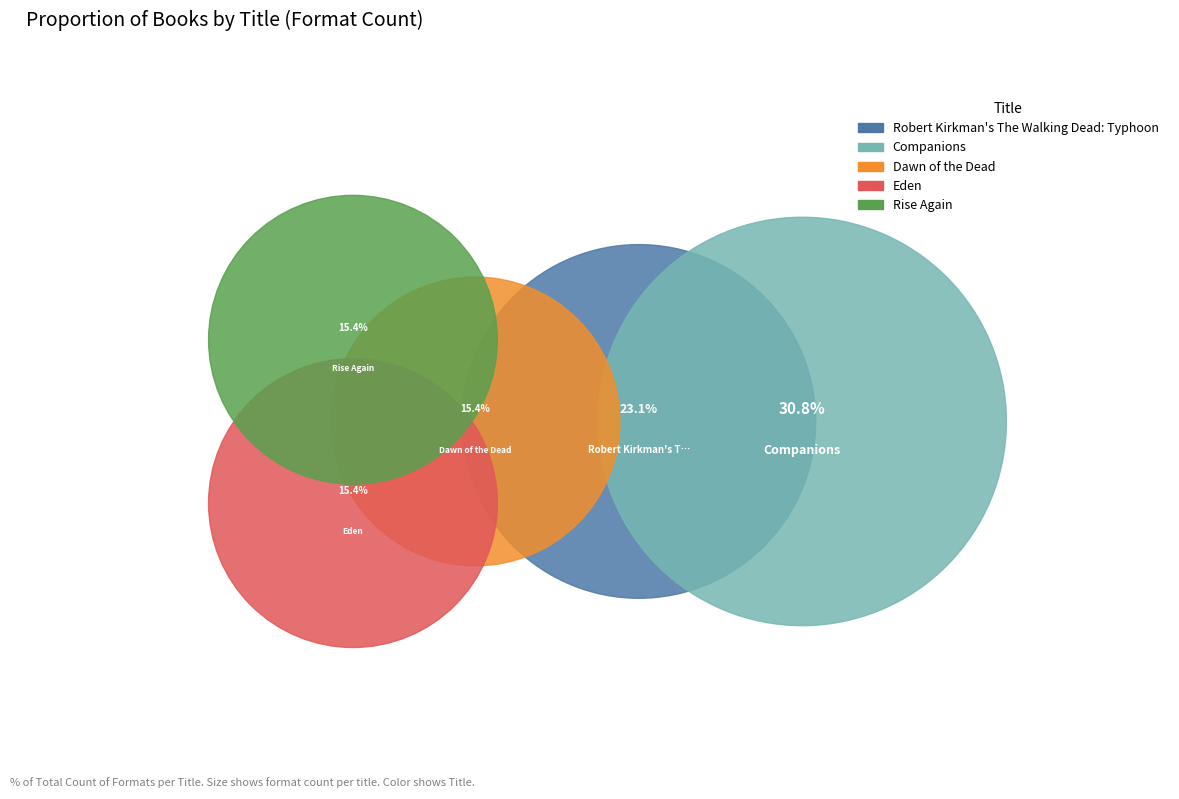

What is the total percentage of Companions and Eden?

46.2%